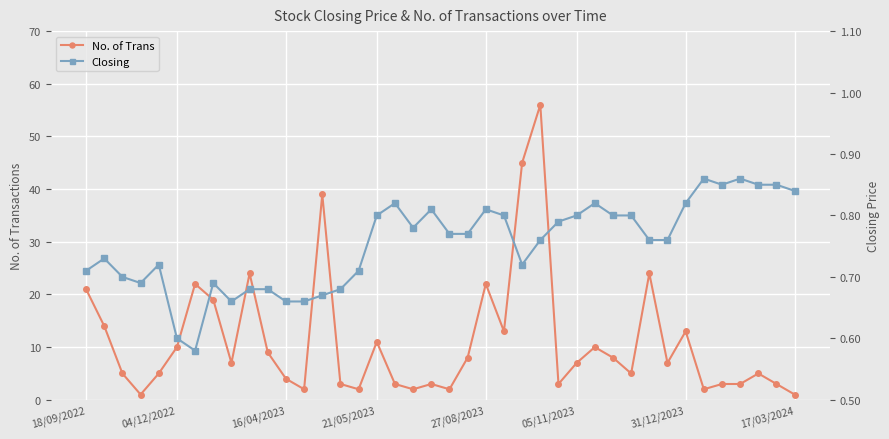

What is the maximum value for No. of Trans?

56